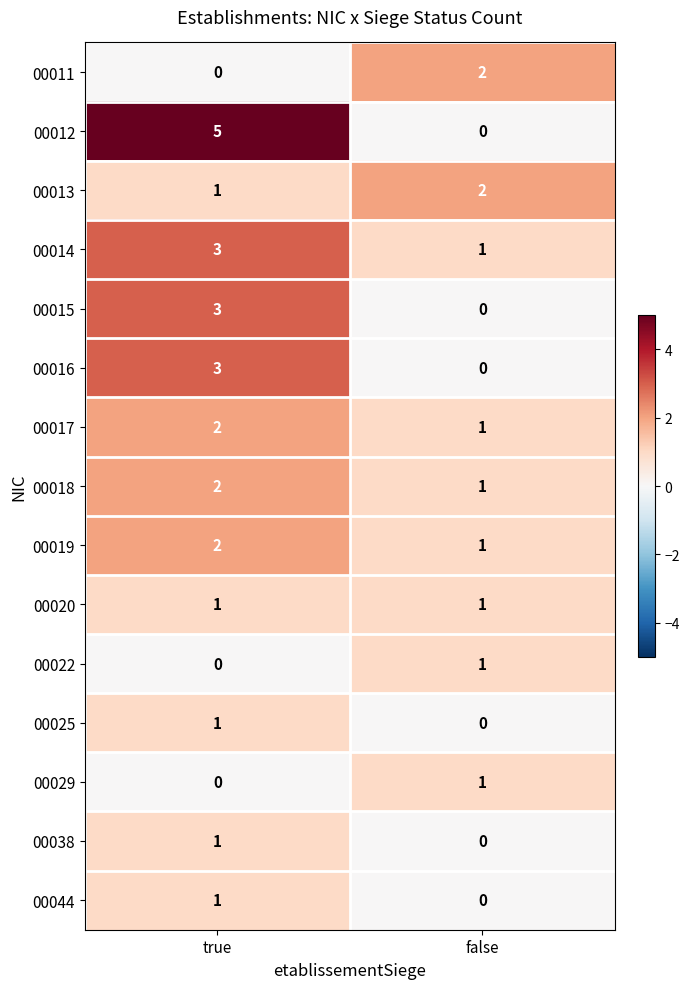

What is the sum of the 00015 values at false and true?

3